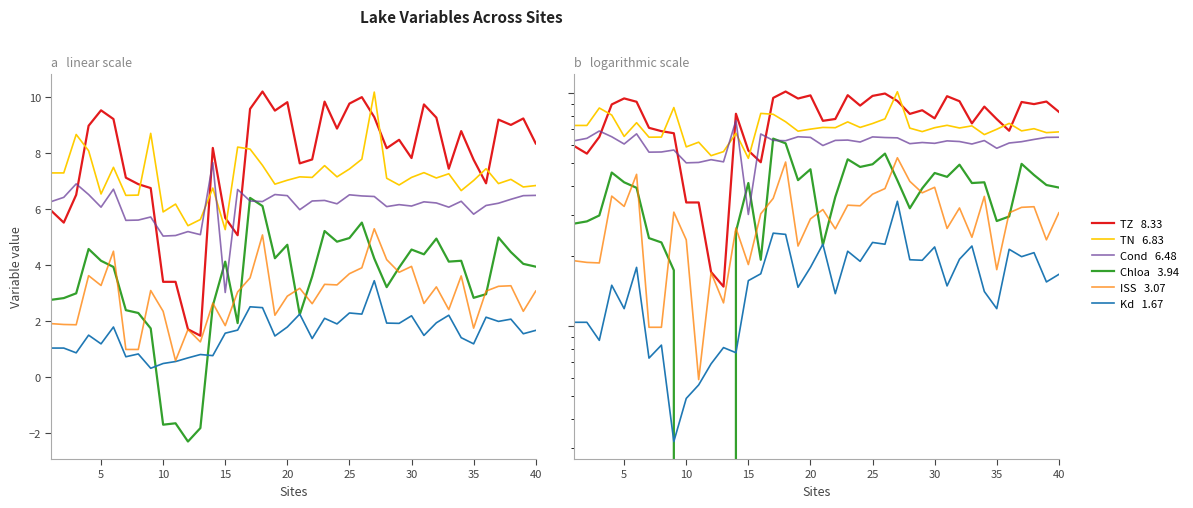

How many values in the Chloa series exceed 4?

20